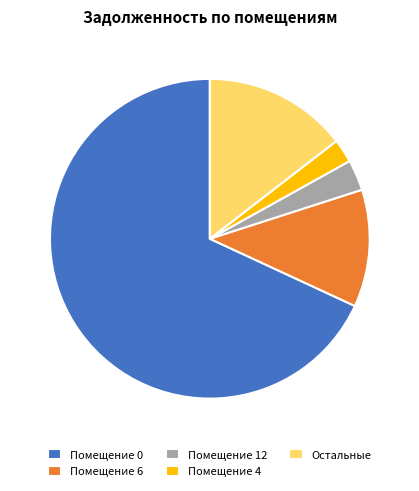

True or false: Помещение 0 accounts for 77% of the total.

False